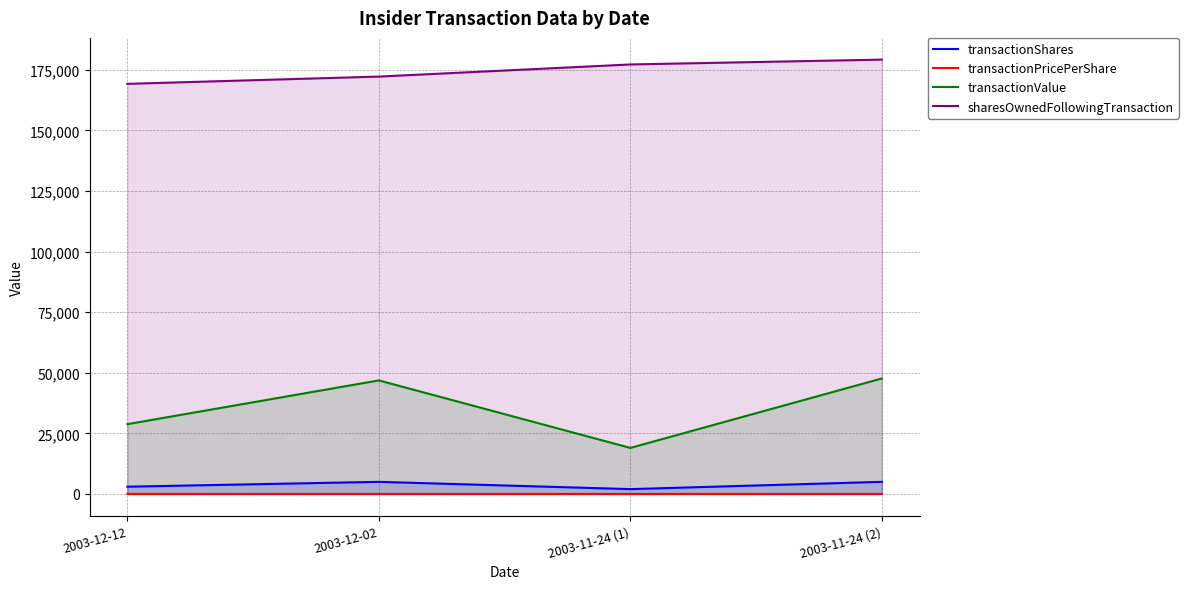

Reading left to right, extract all data points from this chart.

transactionShares: 2003-12-12=3000.0	2003-12-02=5000.0	2003-11-24 (1)=2000.0	2003-11-24 (2)=5000.0
transactionPricePerShare: 2003-12-12=9.6	2003-12-02=9.4	2003-11-24 (1)=9.5	2003-11-24 (2)=9.5
transactionValue: 2003-12-12=28800.0	2003-12-02=46850.0	2003-11-24 (1)=19000.0	2003-11-24 (2)=47650.0
sharesOwnedFollowingTransaction: 2003-12-12=169210.0	2003-12-02=172210.0	2003-11-24 (1)=177210.0	2003-11-24 (2)=179210.0